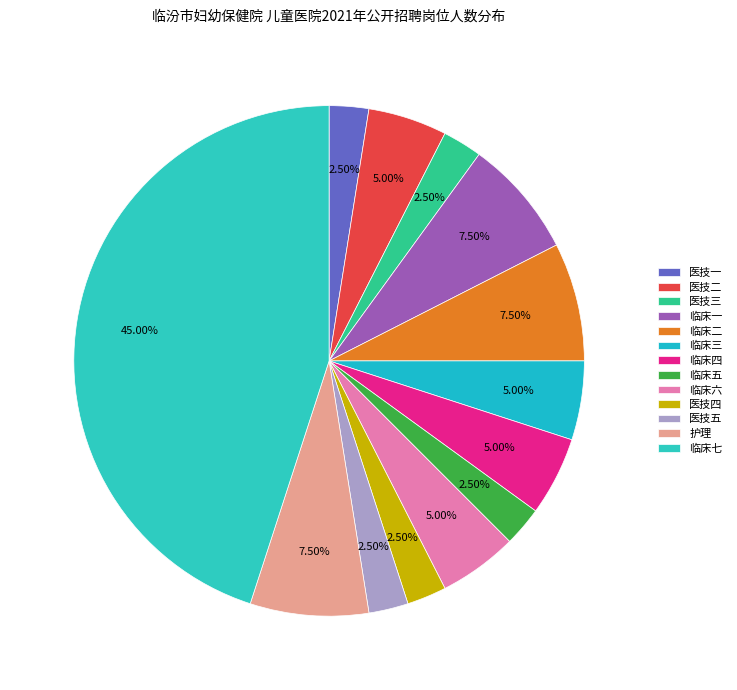

The 临床一 slice represents 21% of the pie. True or false?

False